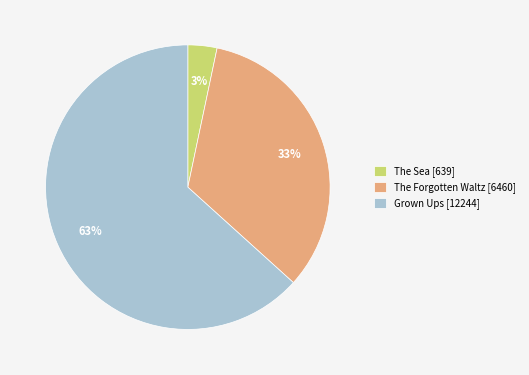

To the nearest percent, what is the combined percentage of The Forgotten Waltz [6460] and Grown Ups [12244]?

97%